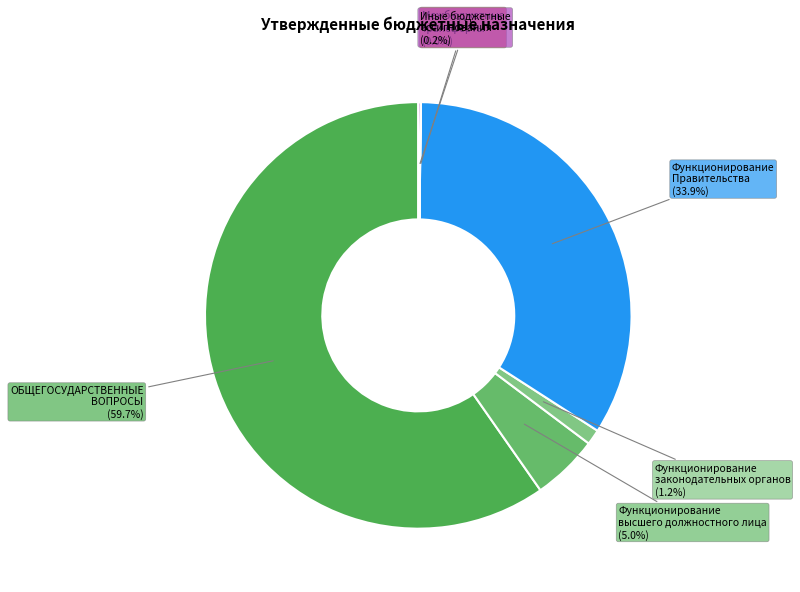

To the nearest percent, what is the difference between the largest and smallest slice percentages?

60%